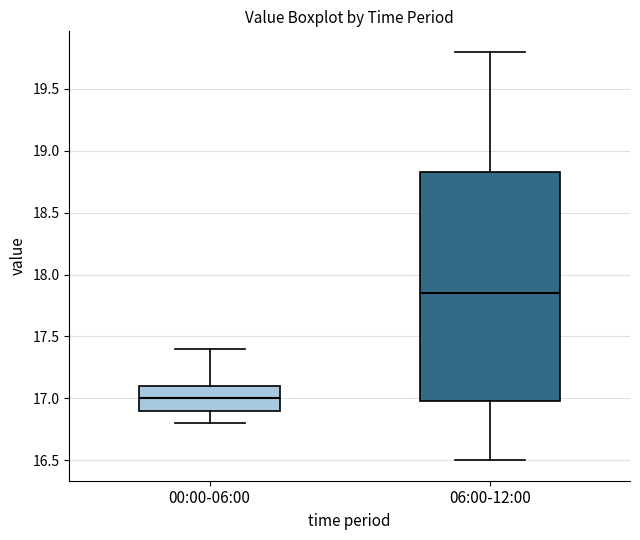

Where does the upper whisker of the box for 00:00-06:00 end on the y-axis? The values are not printed on the chart, so give them approximately, as read against the axis.

17.40